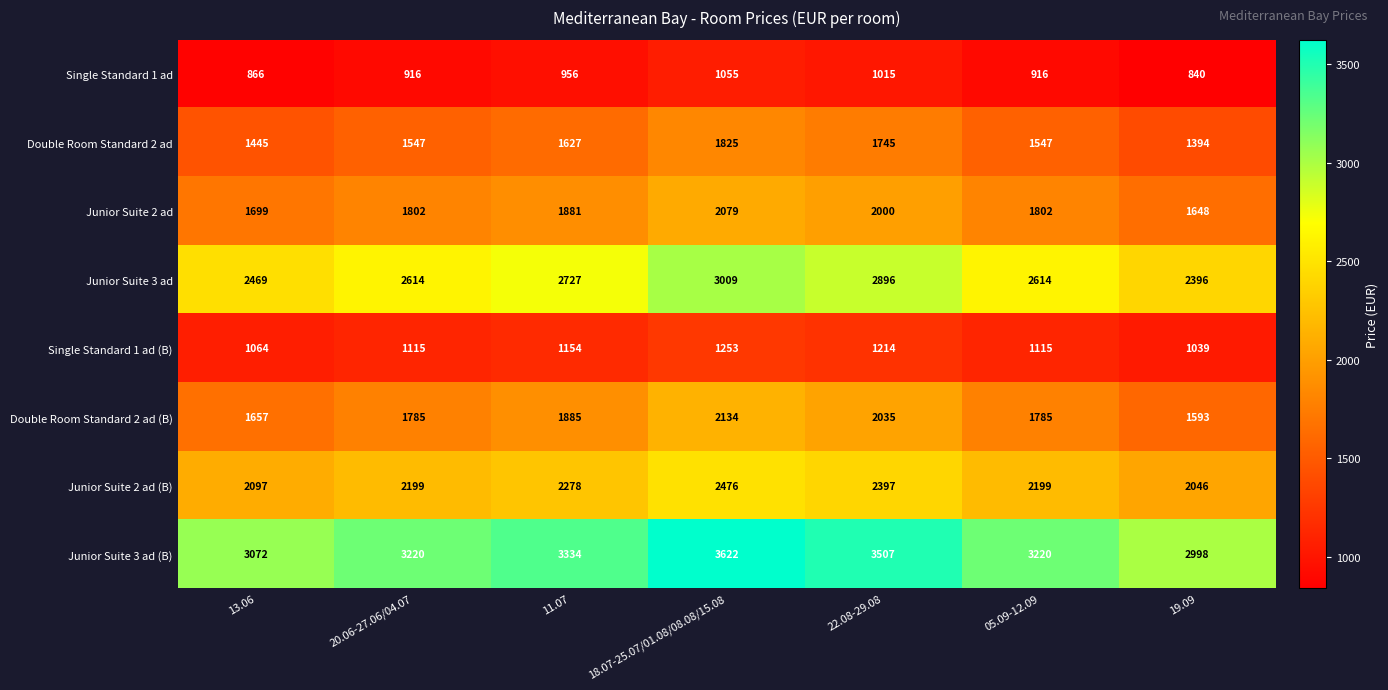

What value does the Single Standard 1 ad series have at 20.06-27.06/04.07, to the nearest 50?

900